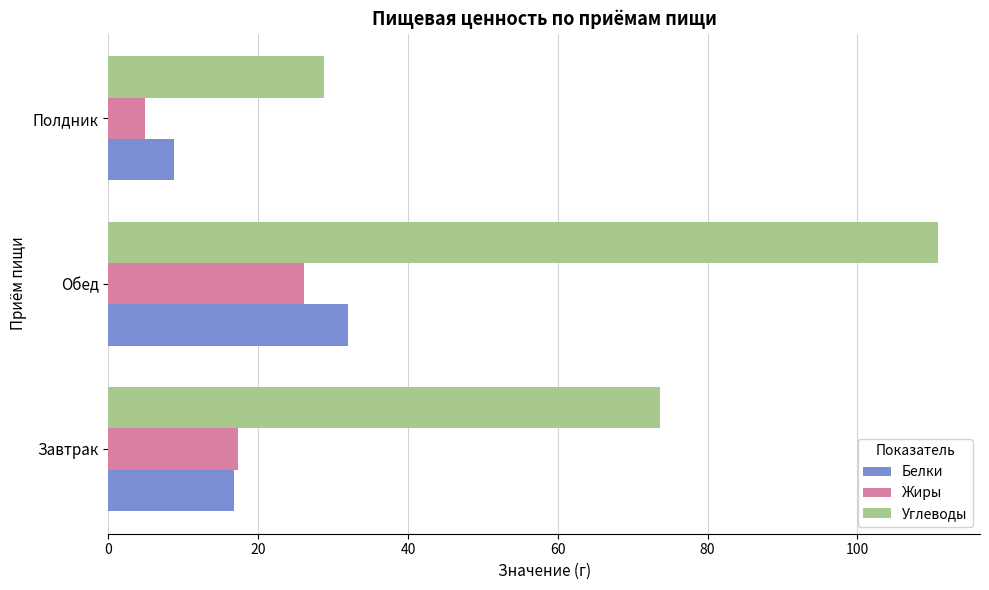

Which series has the largest total across all categories?

Углеводы